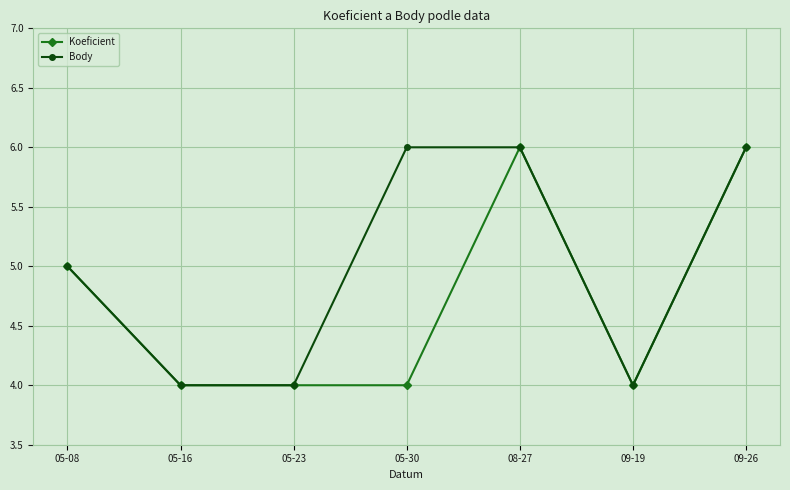

True or false: Body has more than 2 points higher than both neighbors.

False